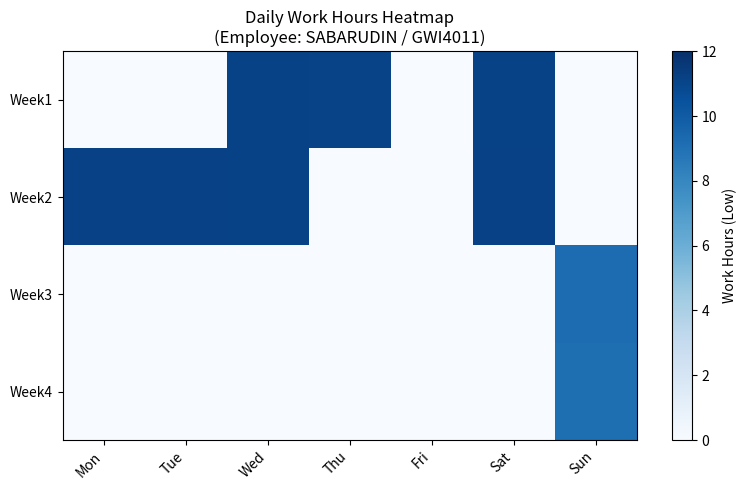

How many categories are shown in the chart?

7